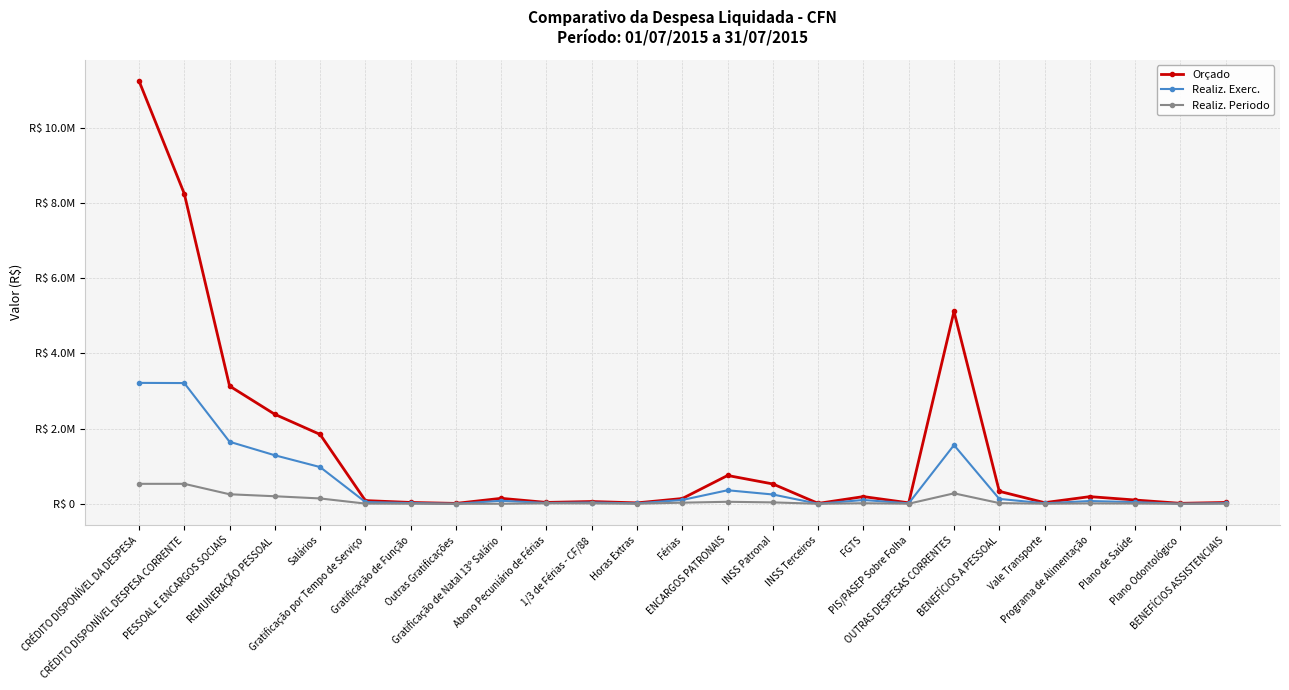

What are all the series names shown in the legend?

Orçado, Realiz. Exerc., Realiz. Periodo